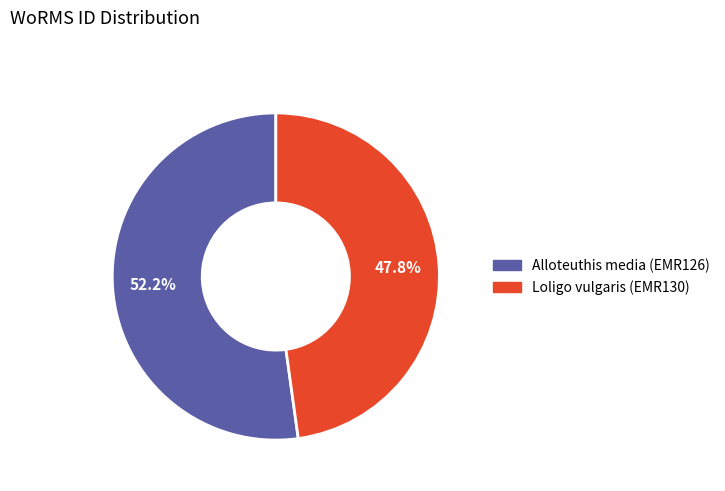

Is there a majority slice in this chart?

Yes